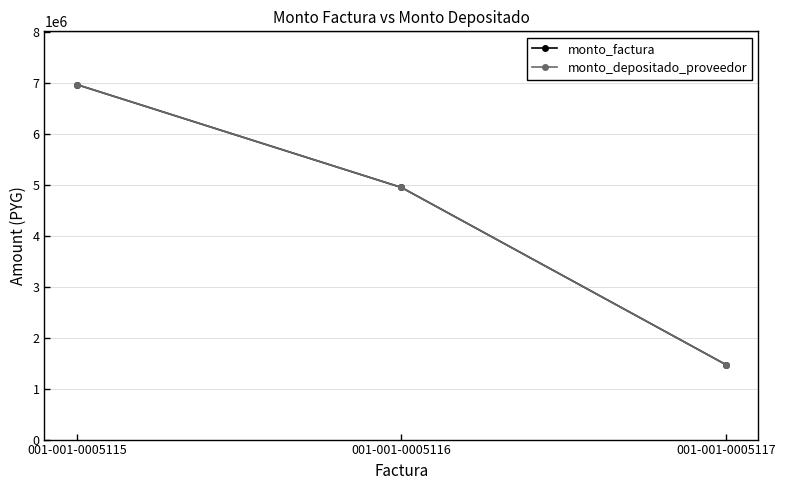

Between 001-001-0005115 and 001-001-0005117, which series saw the biggest shift?

monto_factura